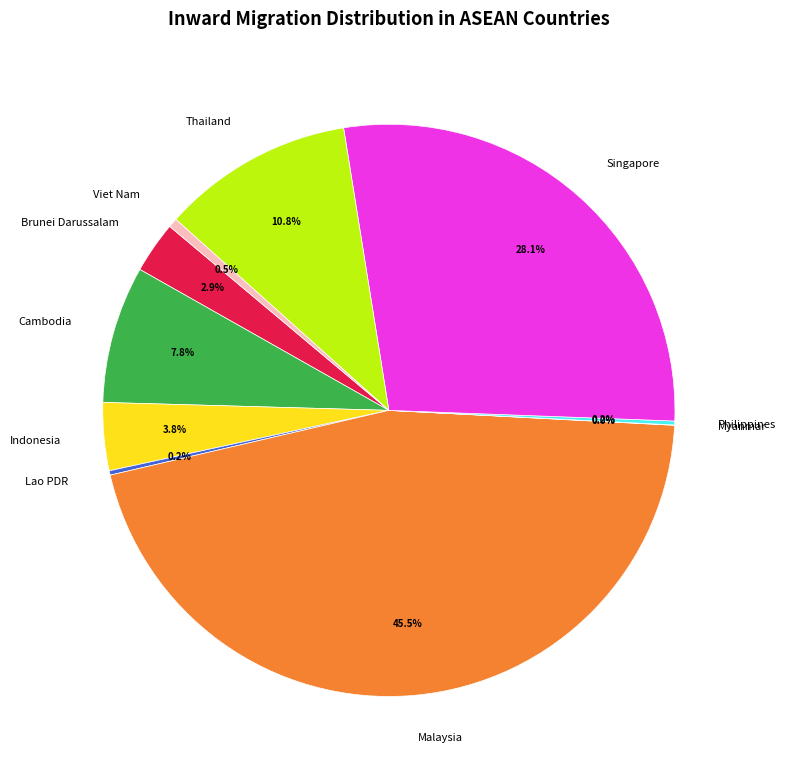

Does any single category account for the majority?

No